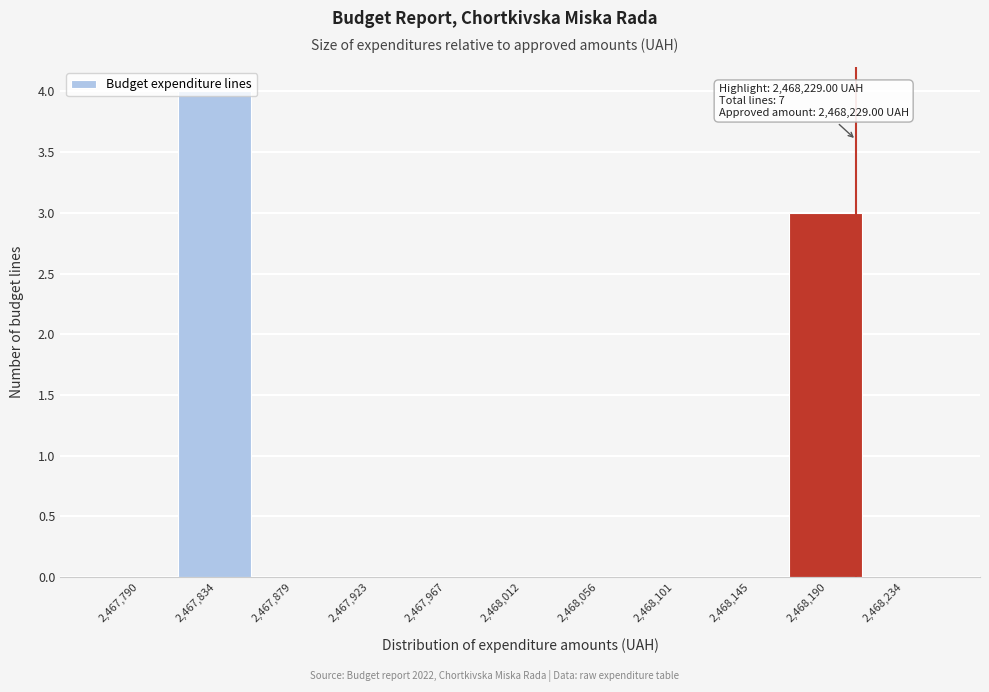

Where is the data nearest to the value 2?

2,468,190